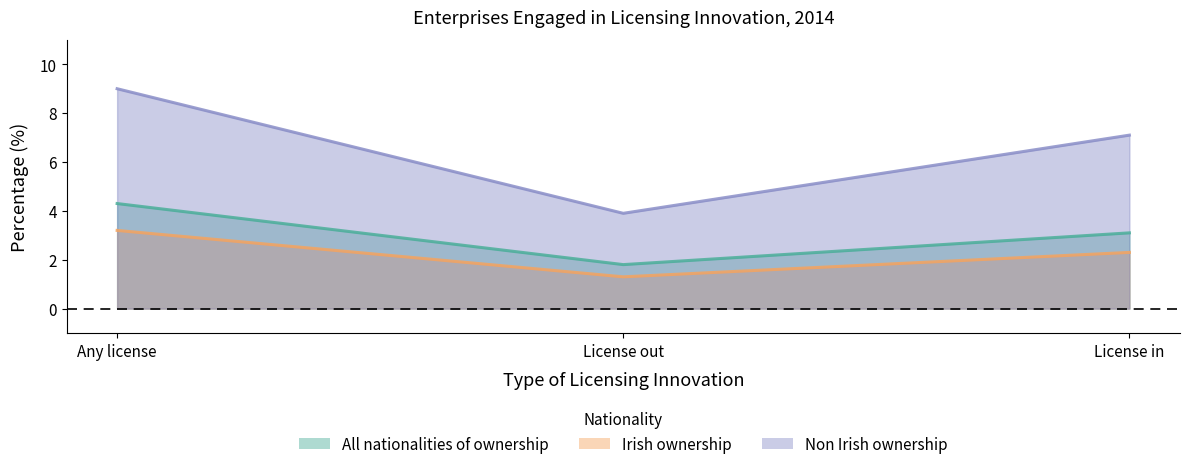

What are all the series names shown in the legend?

All nationalities of ownership, Irish ownership, Non Irish ownership